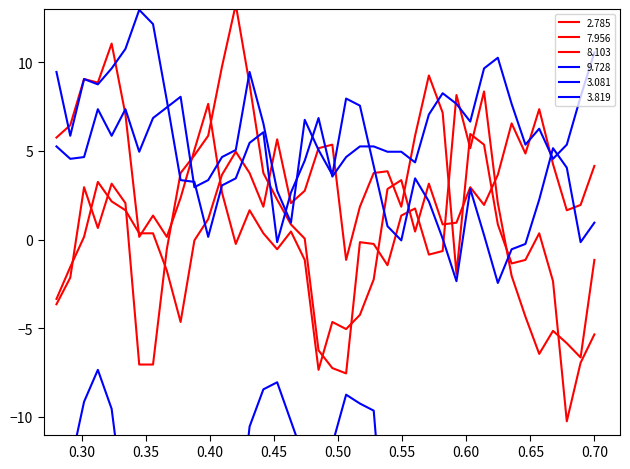

True or false: 3.819 and 9.728 intersect in this chart.

False